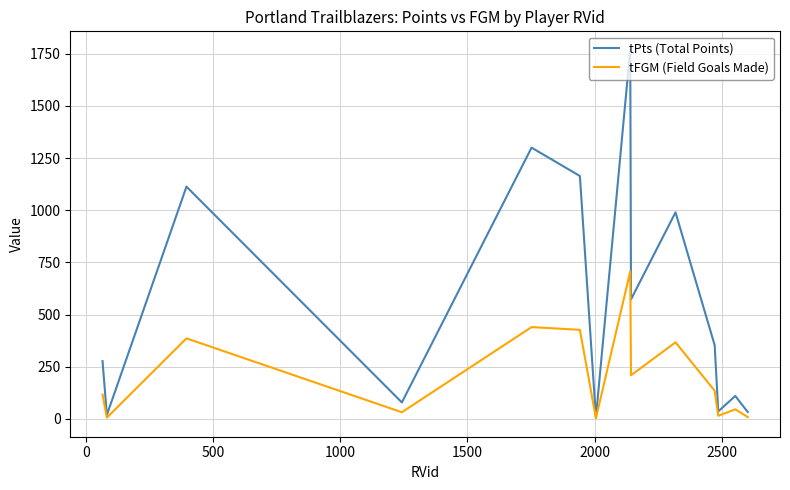

Does the chart display data point markers on the line(s)?

No